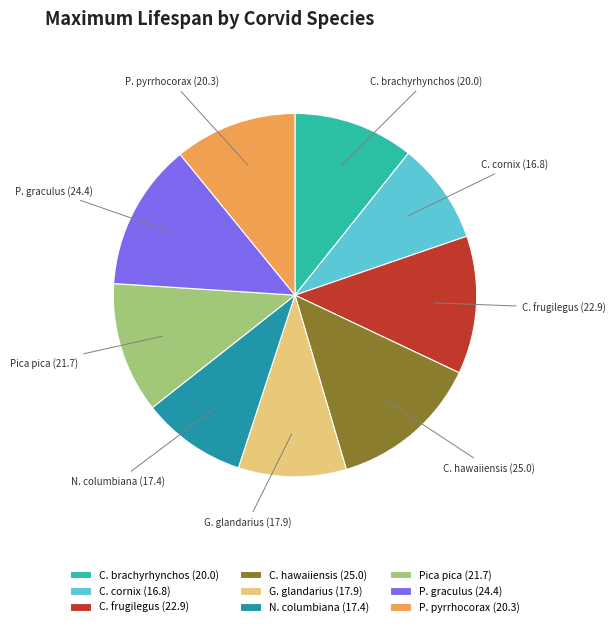

True or false: C. brachyrhynchos (20.0) accounts for 11% of the total.

True